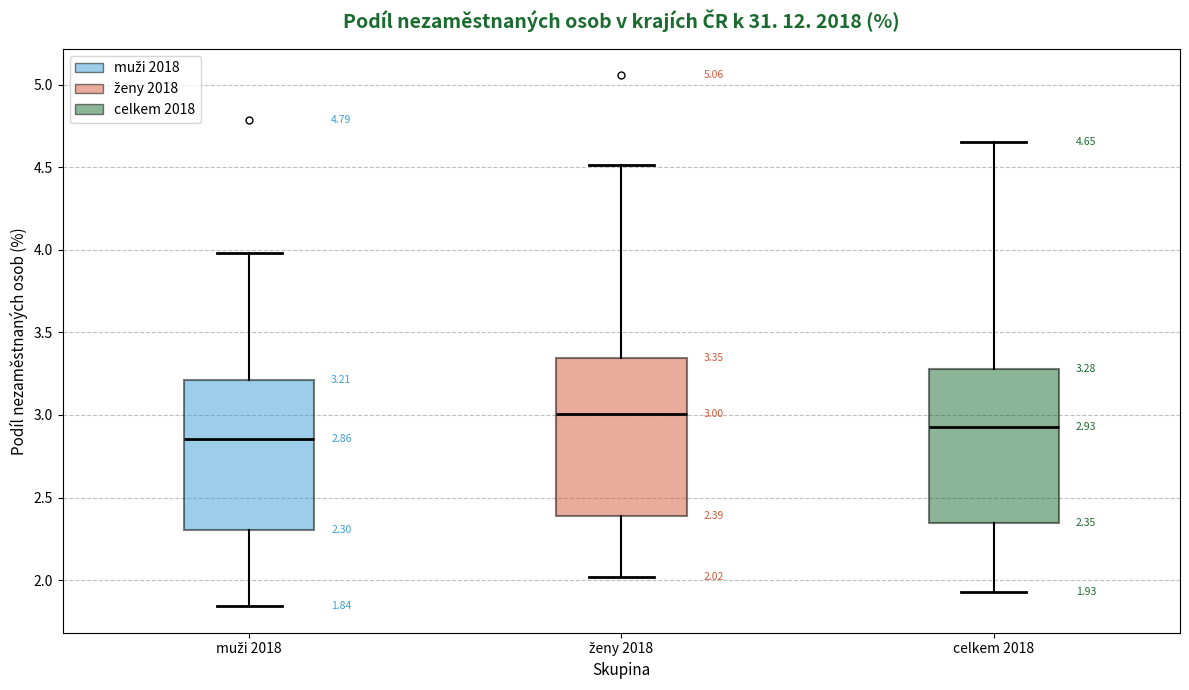

Which box has the lowest median line?

muži 2018